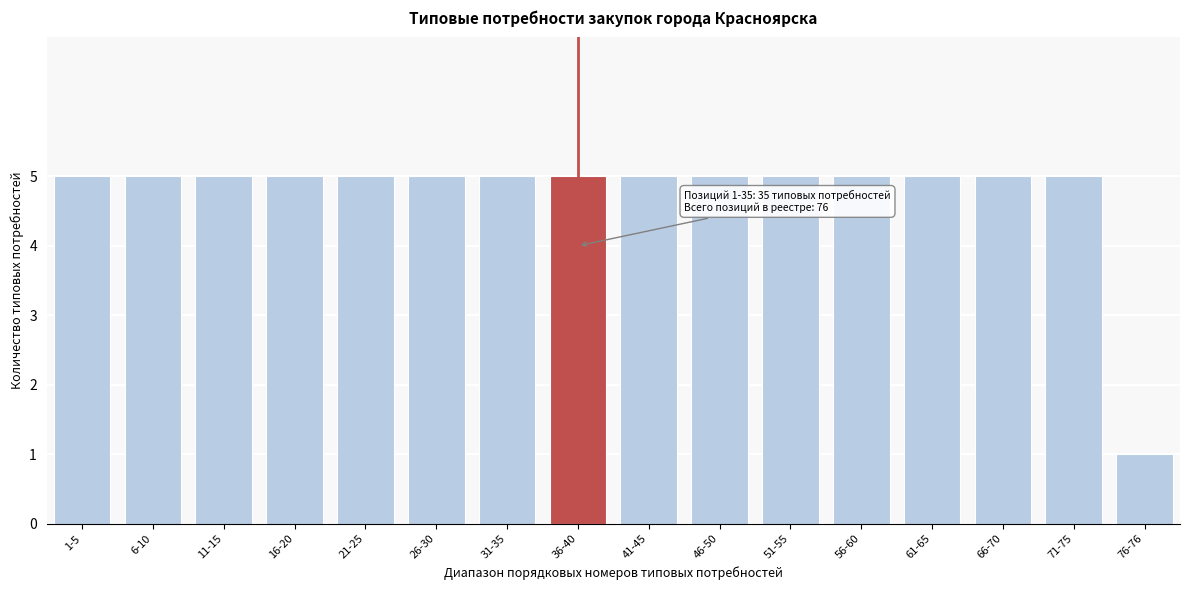

Reading left to right, list all the values displayed in this chart.

1-5=5	6-10=5	11-15=5	16-20=5	21-25=5	26-30=5	31-35=5	36-40=5	41-45=5	46-50=5	51-55=5	56-60=5	61-65=5	66-70=5	71-75=5	76-76=1